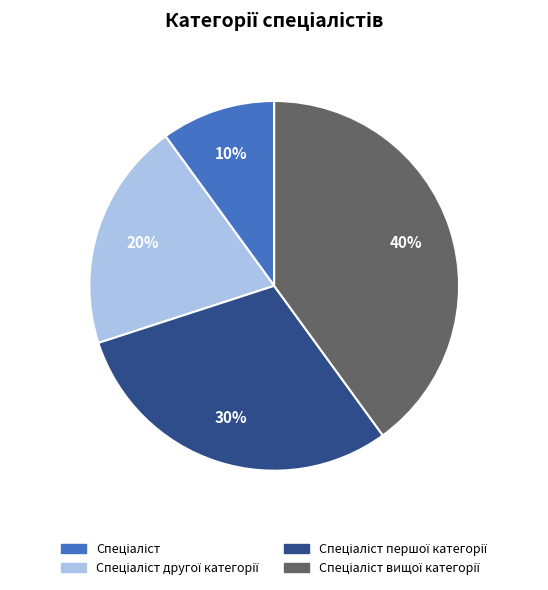

Does any single category account for the majority?

No